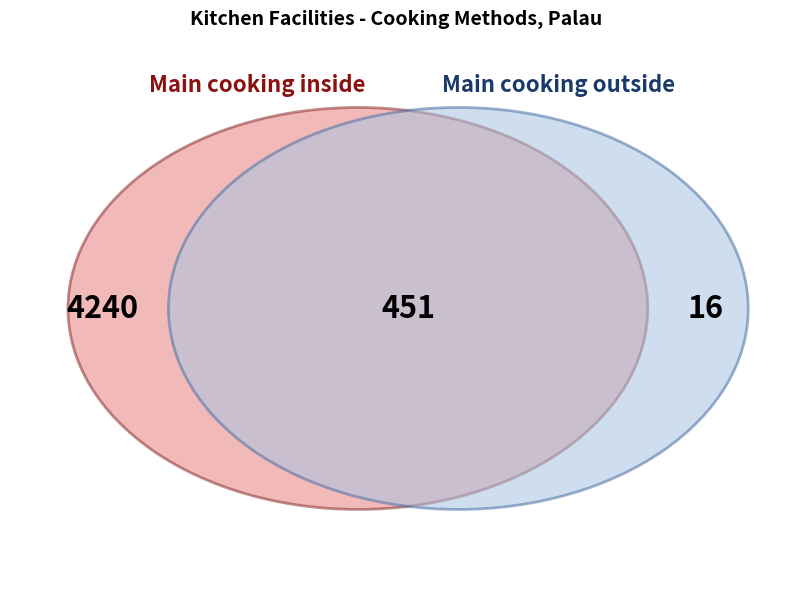

Is it true that Main cooking facilities inside building is 90% of the pie?

True